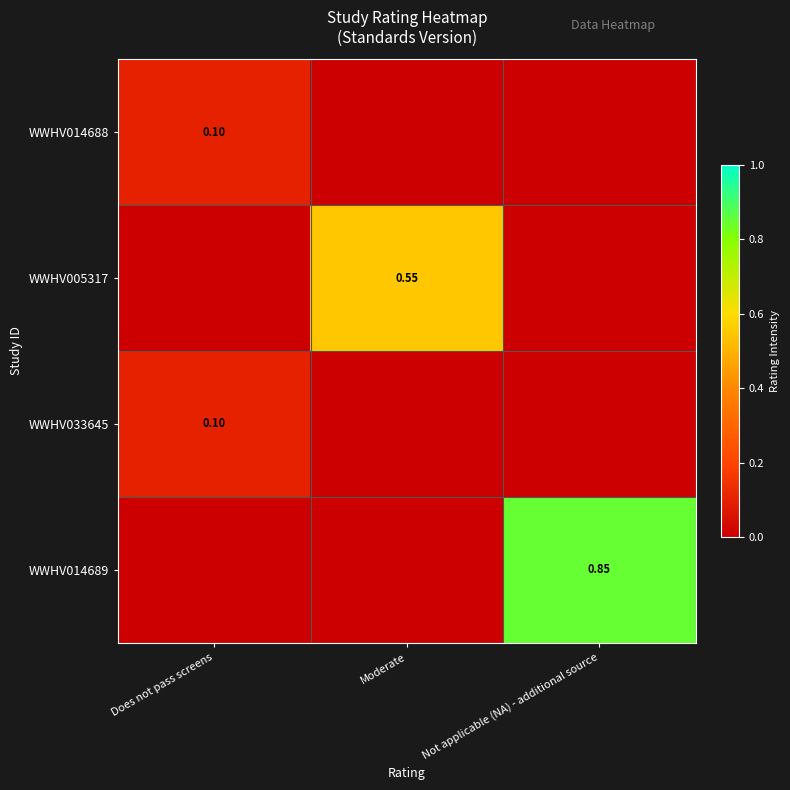

At Not applicable (NA) - additional source, list the series in order from smallest to largest.

WWHV014688, WWHV005317, WWHV033645, WWHV014689